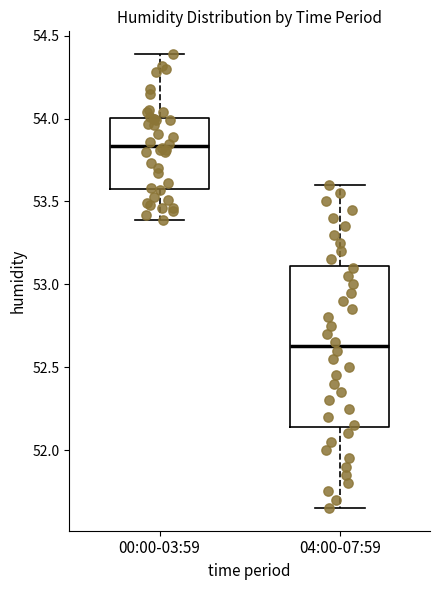

Reading left to right, transcribe this box plot: for each box, give where its median line is, the range the box spans, and where its two whiskers end, as read against the y-axis. The values are not printed on the chart, so give them approximately, as read against the axis.

00:00-03:59: median 53.85, box 53.60 to 54.00, whiskers 53.40 to 54.40
04:00-07:59: median 52.65, box 52.15 to 53.10, whiskers 51.65 to 53.60